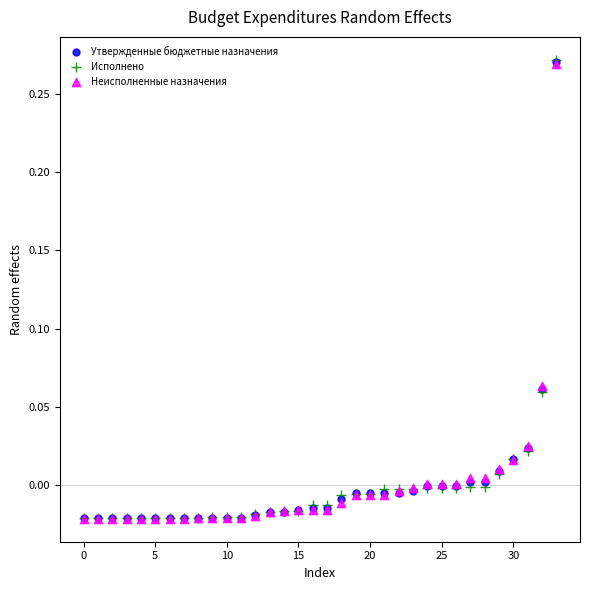

What are all the series names shown in the legend?

Утвержденные бюджетные назначения, Исполнено, Неисполненные назначения